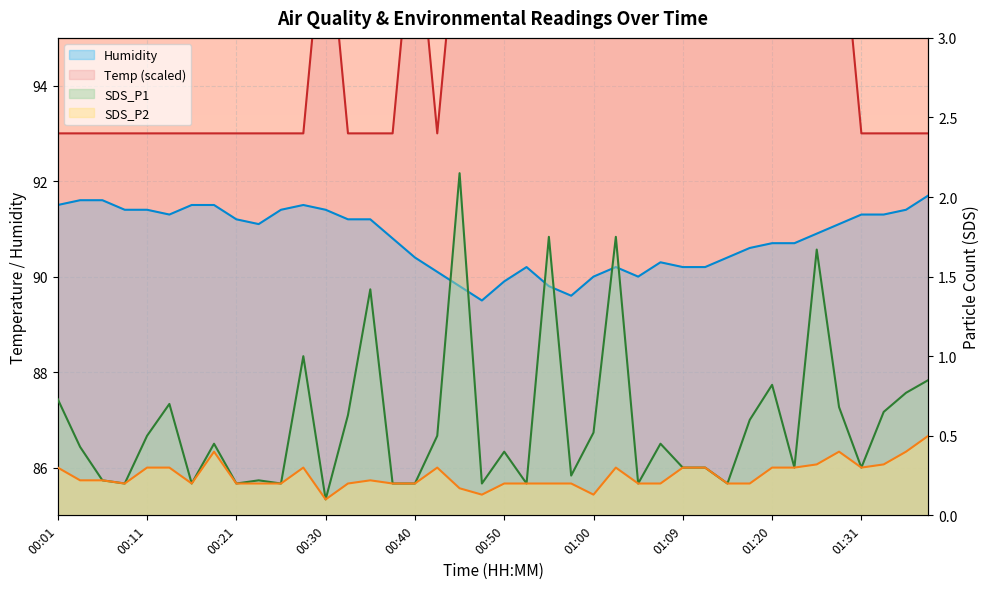

How many lines are shown in the chart?

4